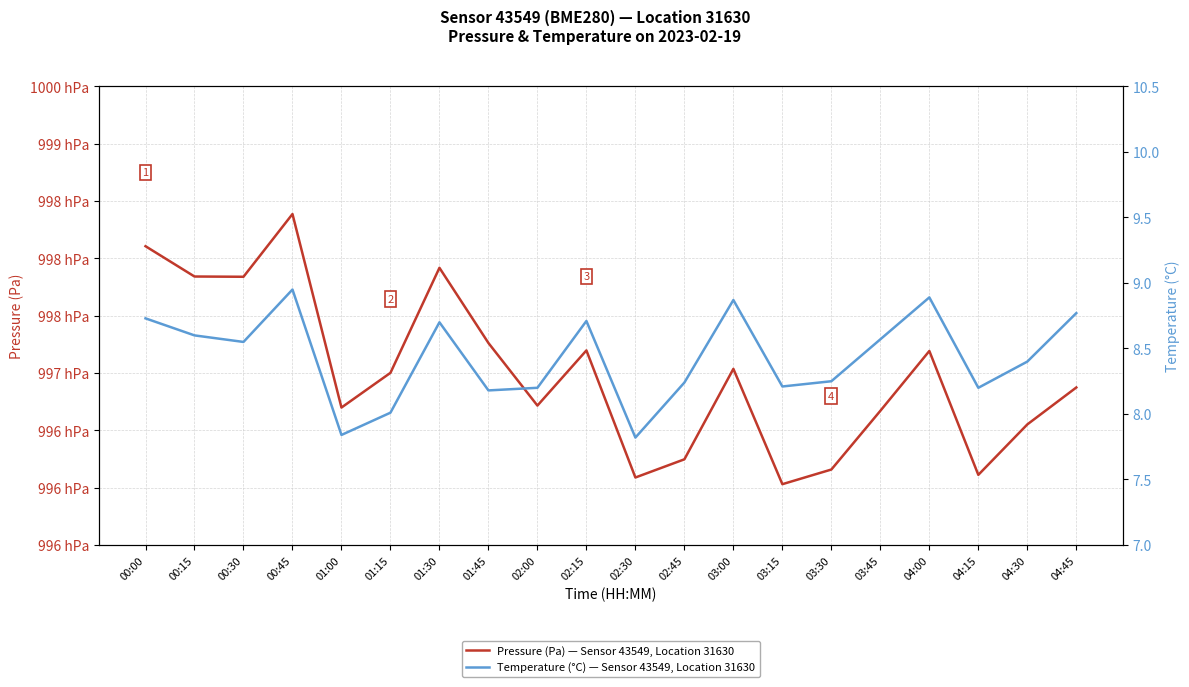

Is the value of Temperature (°C) — Sensor 43549, Location 31630 at 00:30 greater than the value of Pressure (Pa) — Sensor 43549, Location 31630 at 02:45?

No